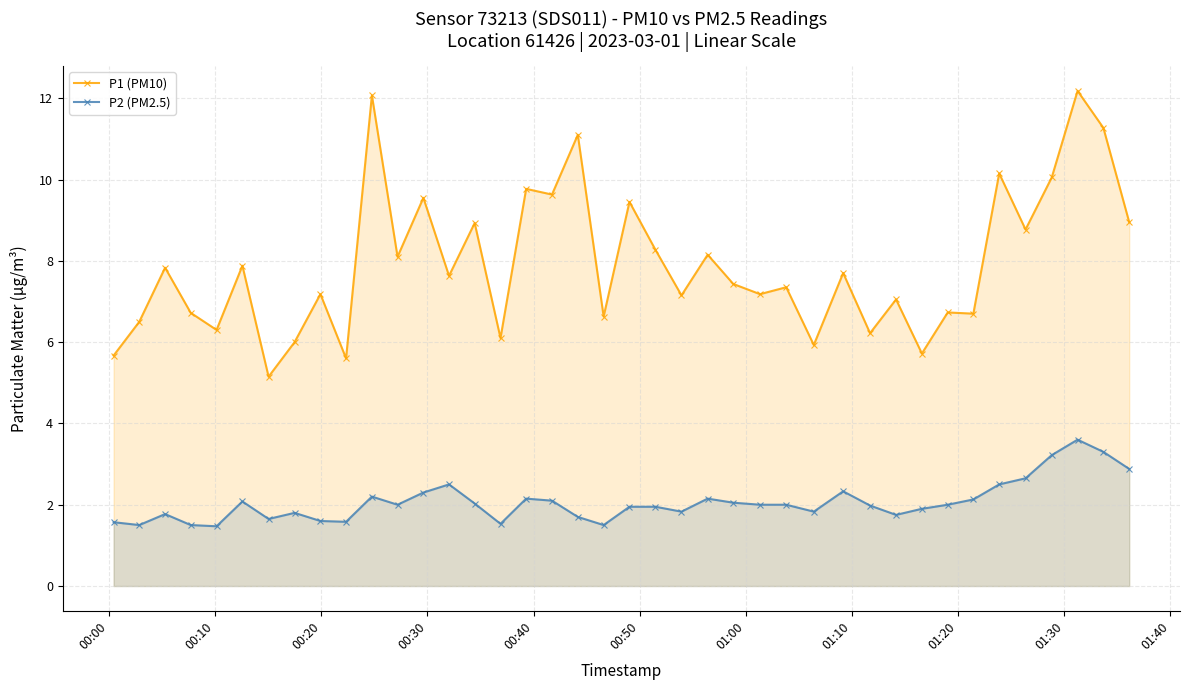

True or false: P2 (PM2.5) and P1 (PM10) intersect in this chart.

False